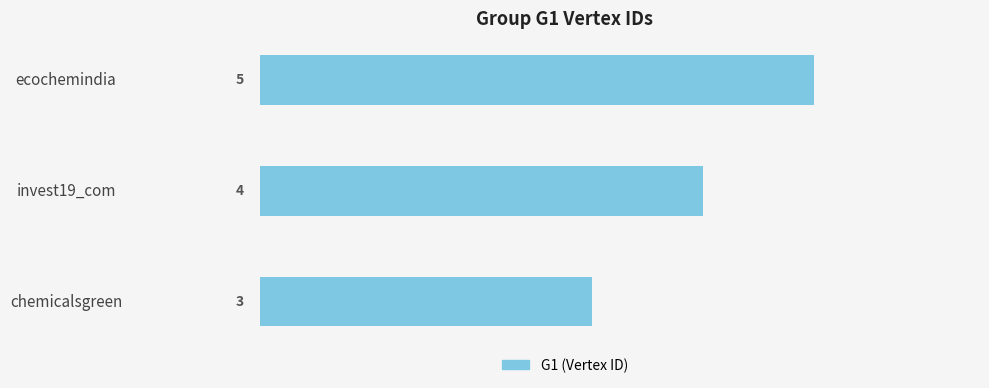

Rank the categories by value from highest to lowest.

ecochemindia, invest19_com, chemicalsgreen